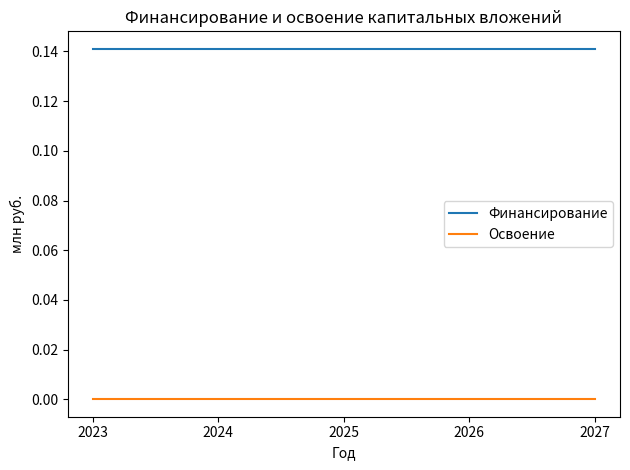

True or false: Освоение and Финансирование cross at least once.

False